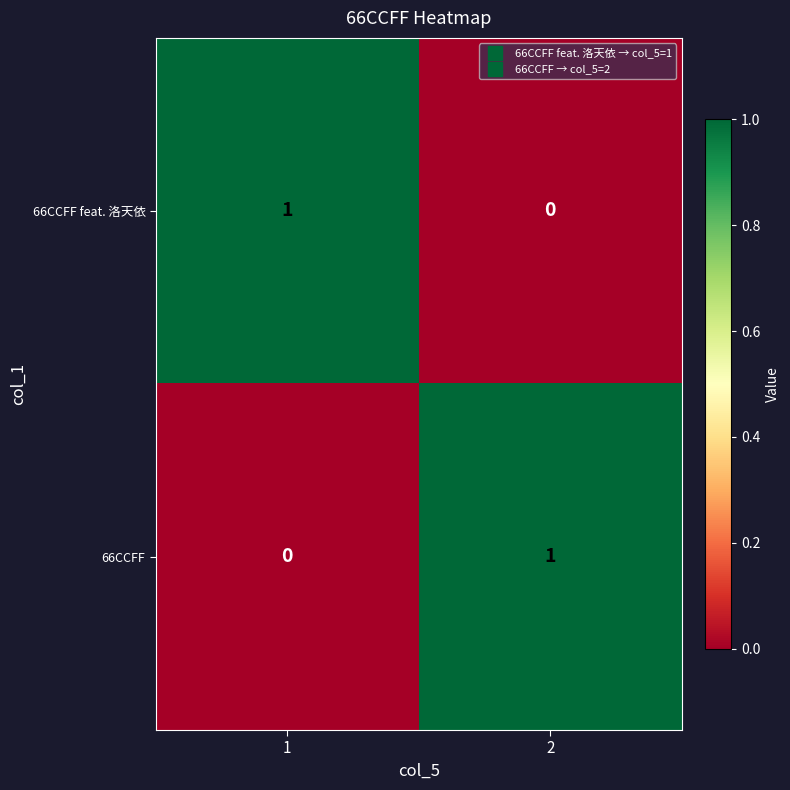

Reading left to right, extract all data points from this chart.

66CCFF feat. 洛天依: 1	0
66CCFF: 0	1